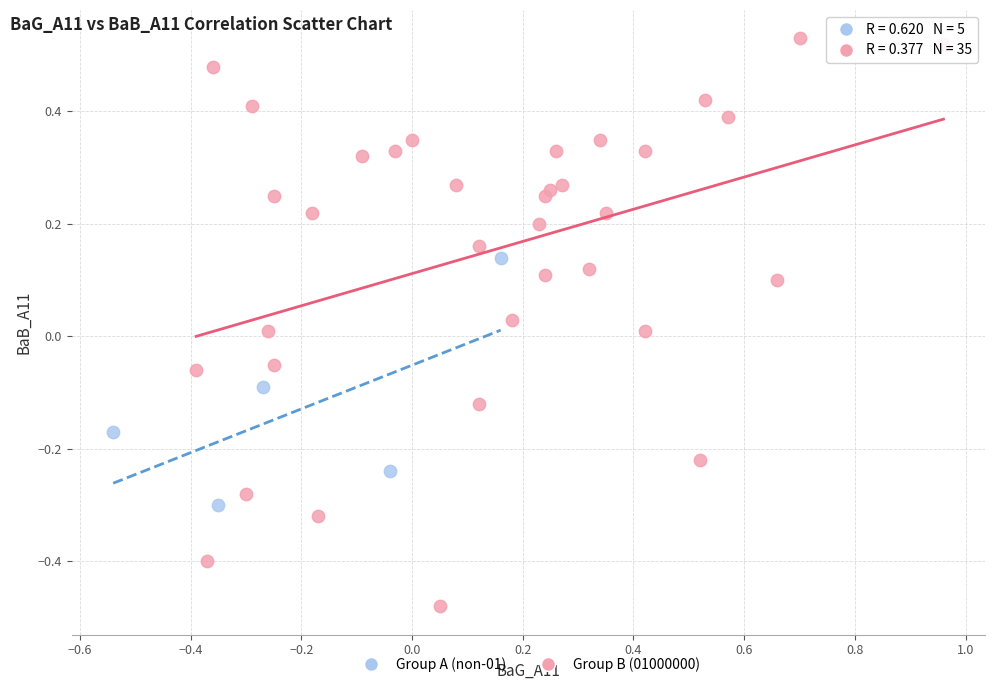

Which series has the widest spread of Y values?

Group B (01000000)